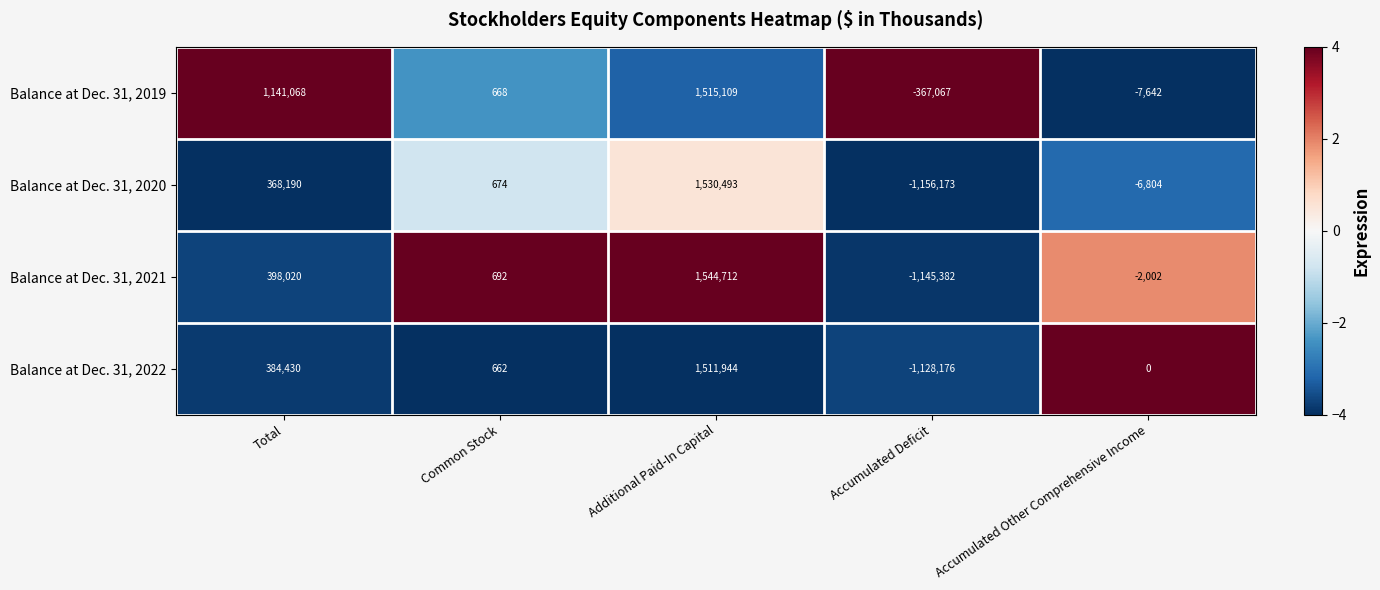

What is the total value across all series at Additional Paid-In Capital?

6102258